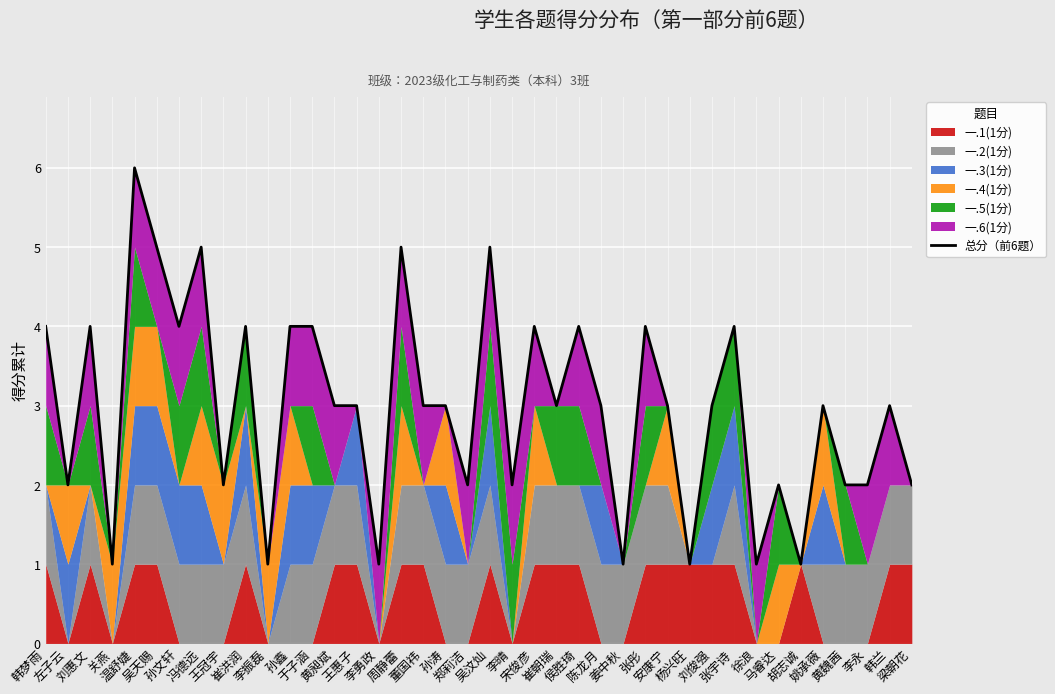

At which category does the data reach its first local peak?

刘惠文